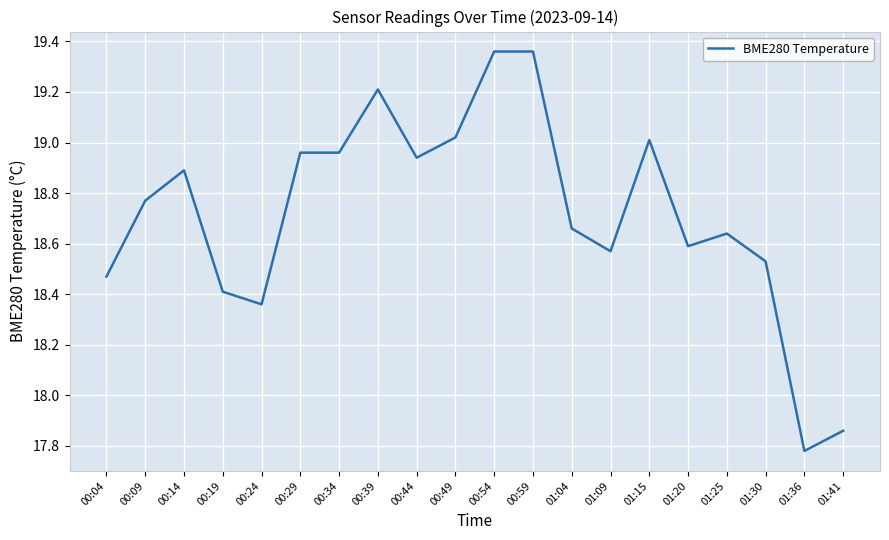

How many lines are shown in the chart?

1